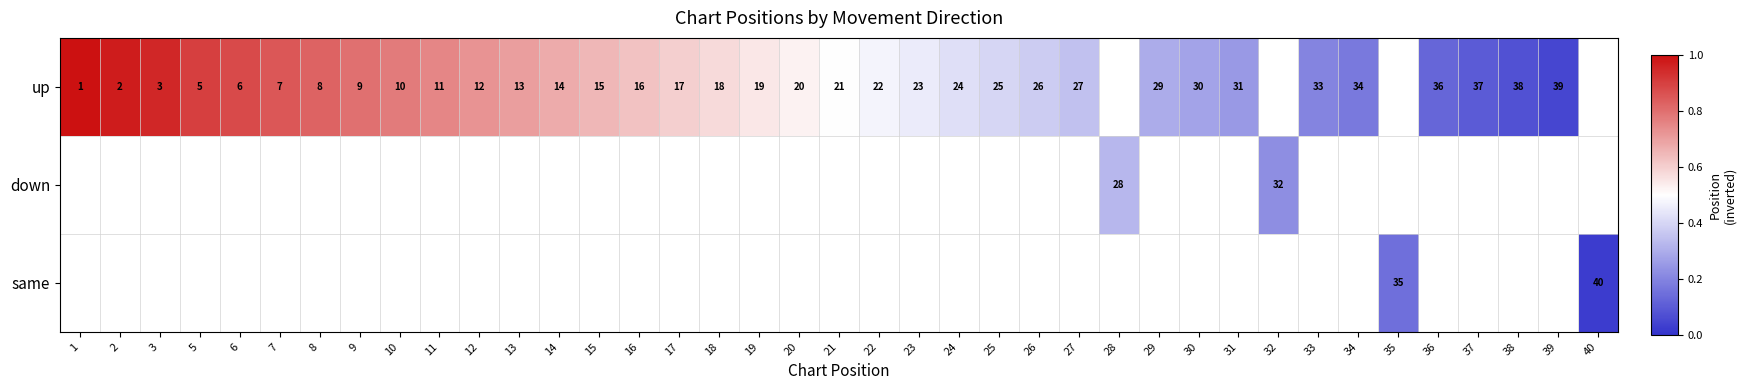

Is it true that up equals 24 at 24?

True